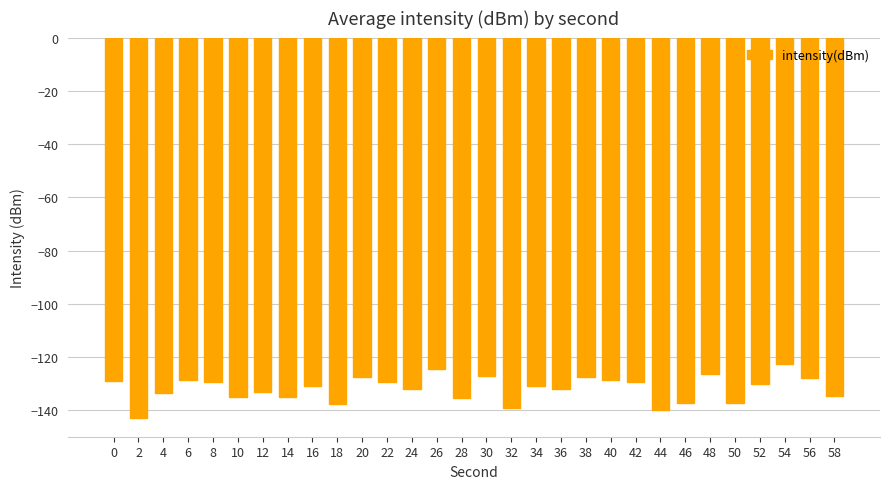

What value does the data have at 8?

-129.5